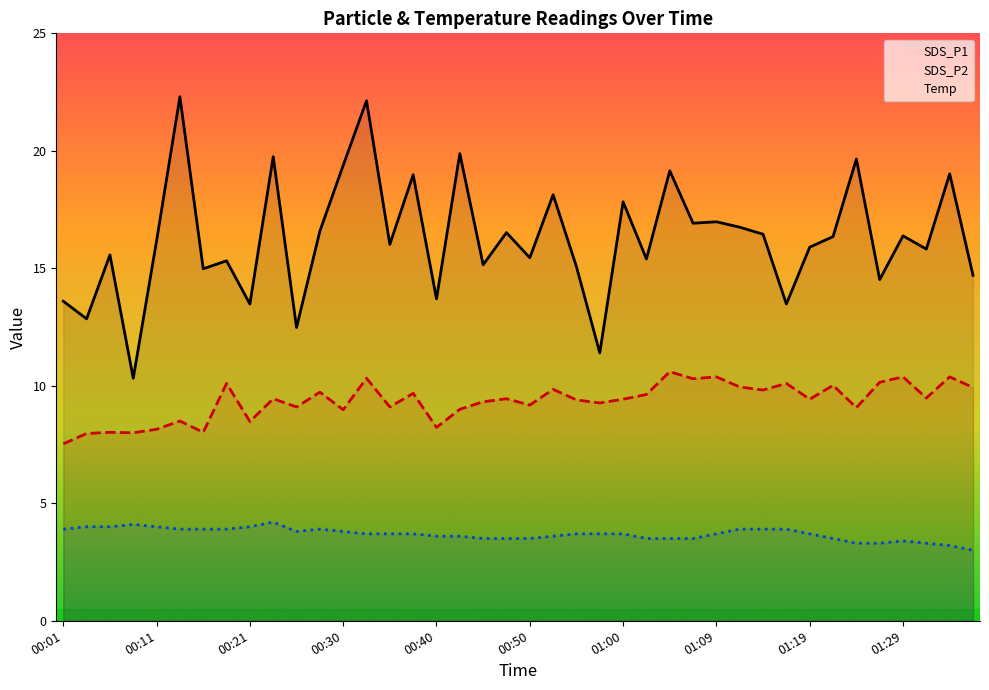

Reading left to right, extract all data points from this chart.

SDS_P1: 13.6	12.8	15.6	10.3	16.2	22.3	15.0	15.3	13.5	19.8	12.5	16.6	19.4	22.1	16.0	19.0	13.7	19.9	15.2	16.5	15.4	18.1	15.1	11.4	17.8	15.4	19.1	16.9	17.0	16.8	16.4	13.5	15.9	16.4	19.6	14.5	16.4	15.8	19.0	14.7
SDS_P2: 7.5	8.0	8.0	8.0	8.2	8.5	8.0	10.1	8.5	9.4	9.1	9.7	9.0	10.3	9.1	9.7	8.2	9.0	9.3	9.4	9.2	9.8	9.4	9.3	9.4	9.6	10.6	10.3	10.4	9.9	9.8	10.1	9.4	10.0	9.1	10.2	10.4	9.5	10.4	9.9
Temp: 3.9	4.0	4.0	4.1	4.0	3.9	3.9	3.9	4.0	4.2	3.8	3.9	3.8	3.7	3.7	3.7	3.6	3.6	3.5	3.5	3.5	3.6	3.7	3.7	3.7	3.5	3.5	3.5	3.7	3.9	3.9	3.9	3.7	3.5	3.3	3.3	3.4	3.3	3.2	3.0